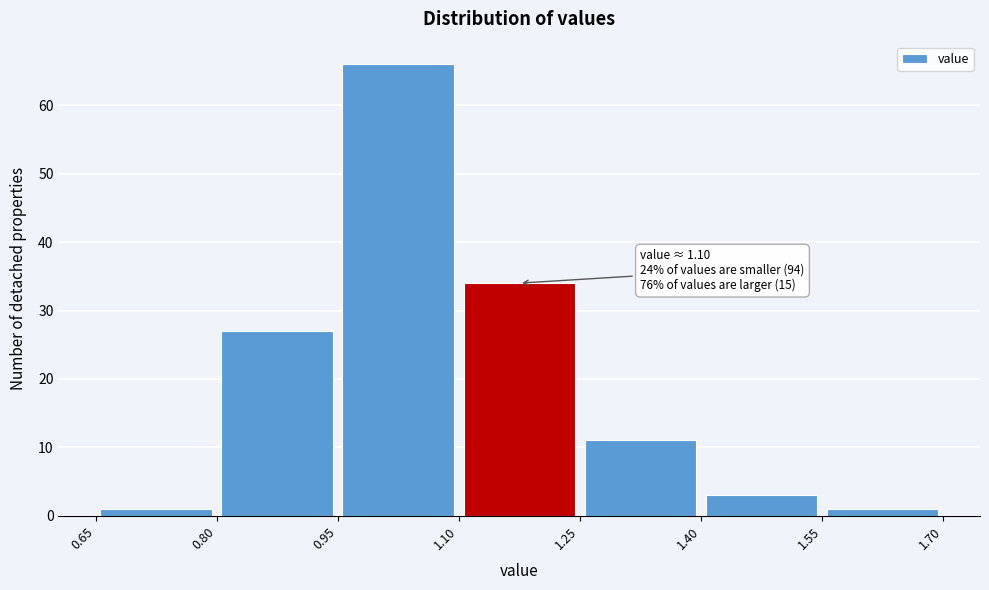

Over which range of the x-axis is the bar tallest?

0.95 to 1.10